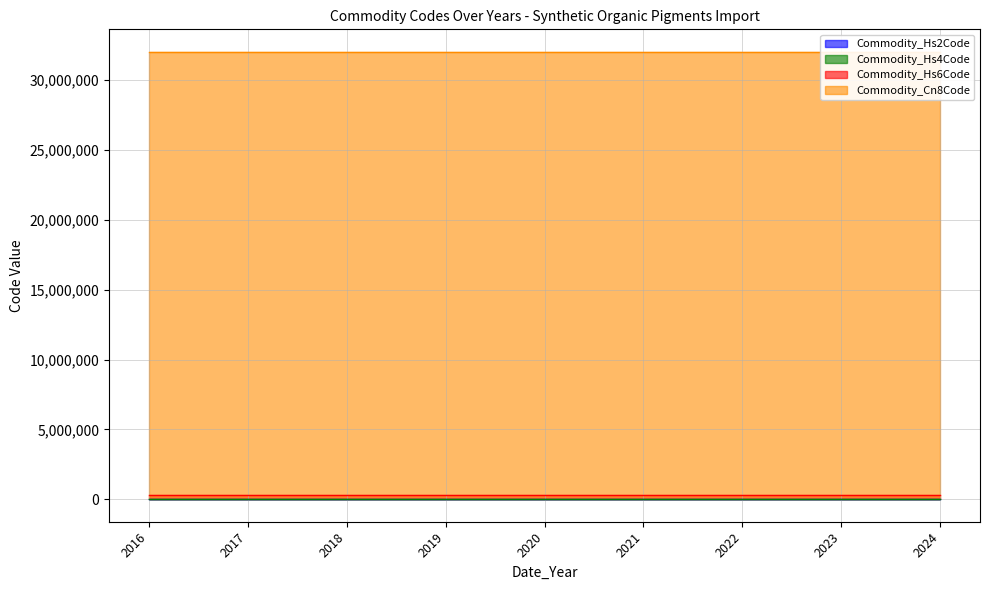

What is the spread (max minus min) of values at 2022?

32041668